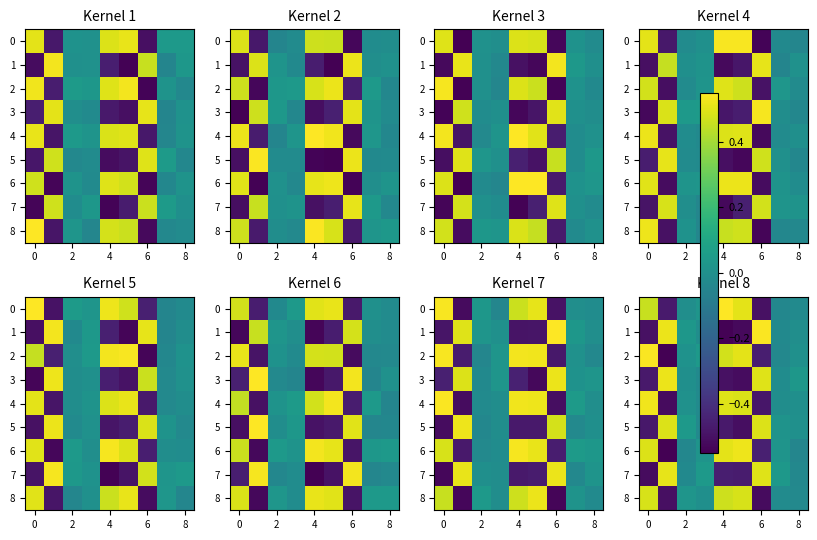

Which series has the largest range (max minus min)?

2